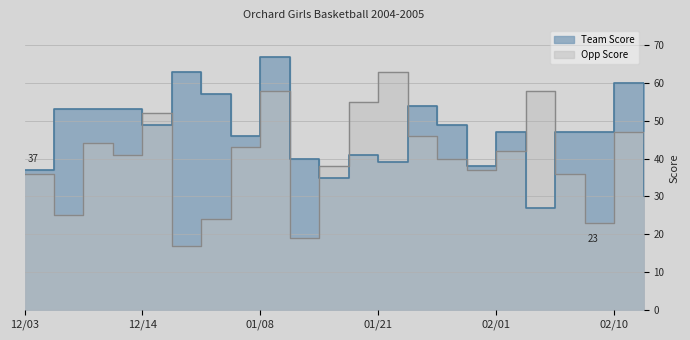

The value of Opp Score at 01/18 is 55. True or false?

True